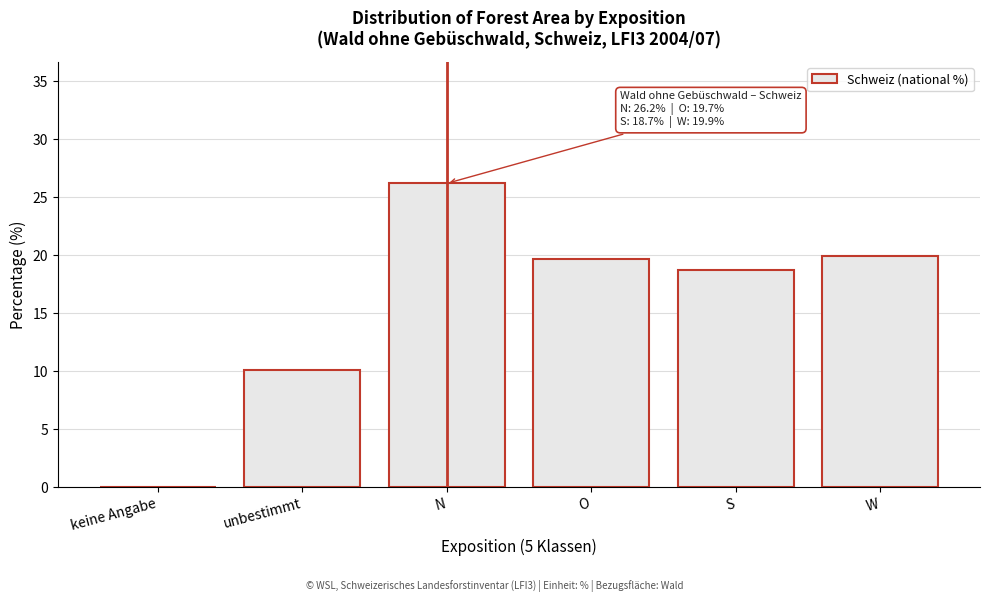

Reading right to left, what are all the values shown in this chart?

W=19.9	S=18.7	O=19.7	N=26.2	unbestimmt=10.1	keine Angabe=0.0